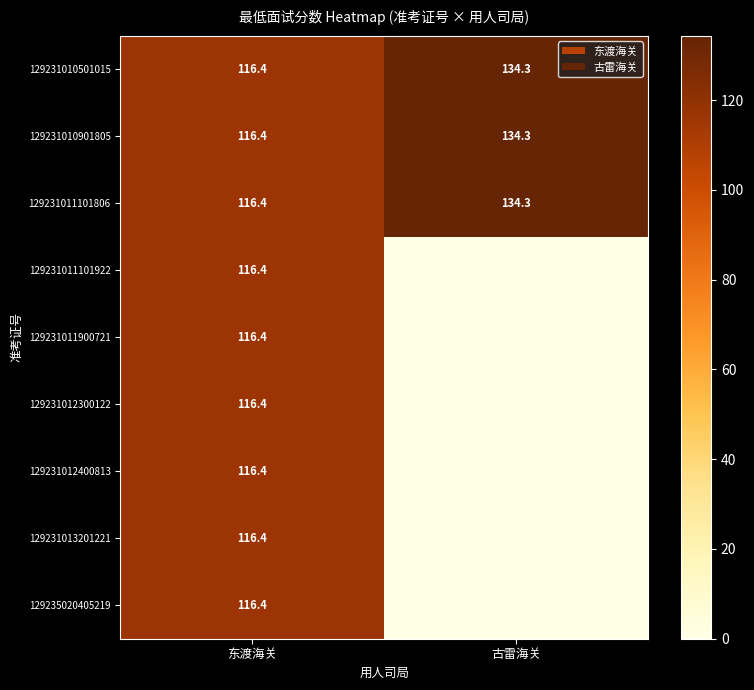

Where is 129231010901805 nearest to the value 125?

东渡海关